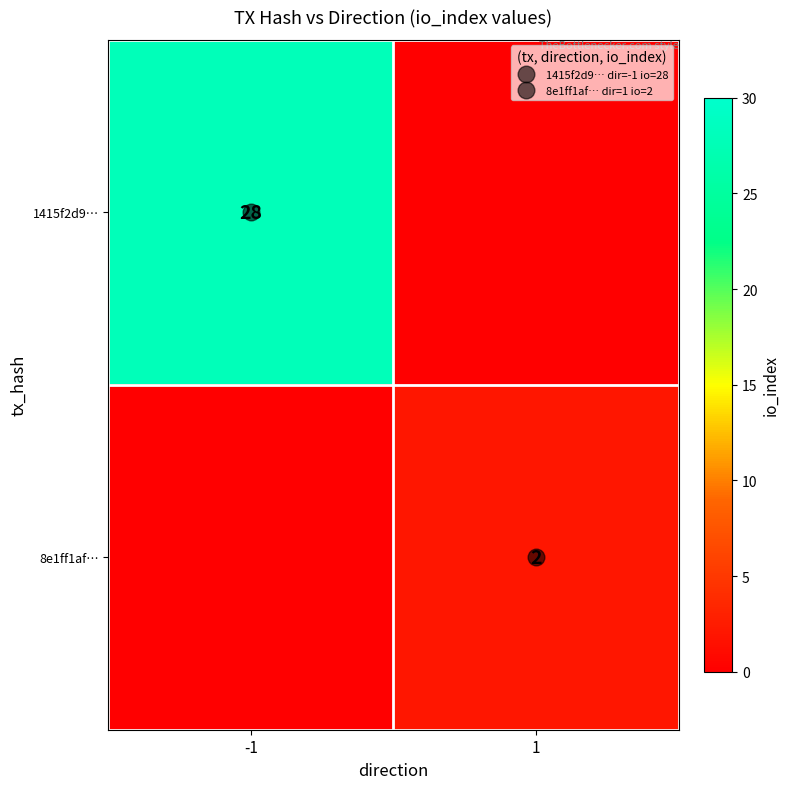

Is the value of 1415f2d9… at -1 greater than the value of 8e1ff1af… at -1?

Yes